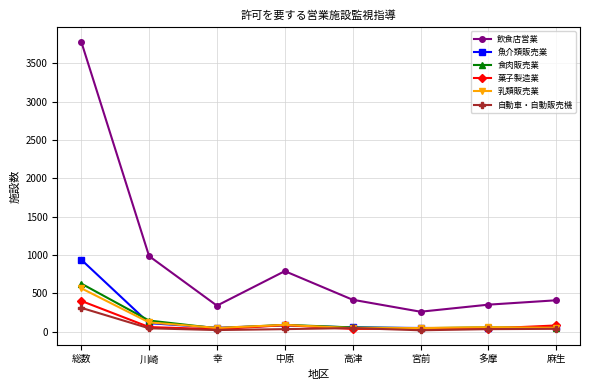

How many data points in 魚介類販売業 are less than 56?

3